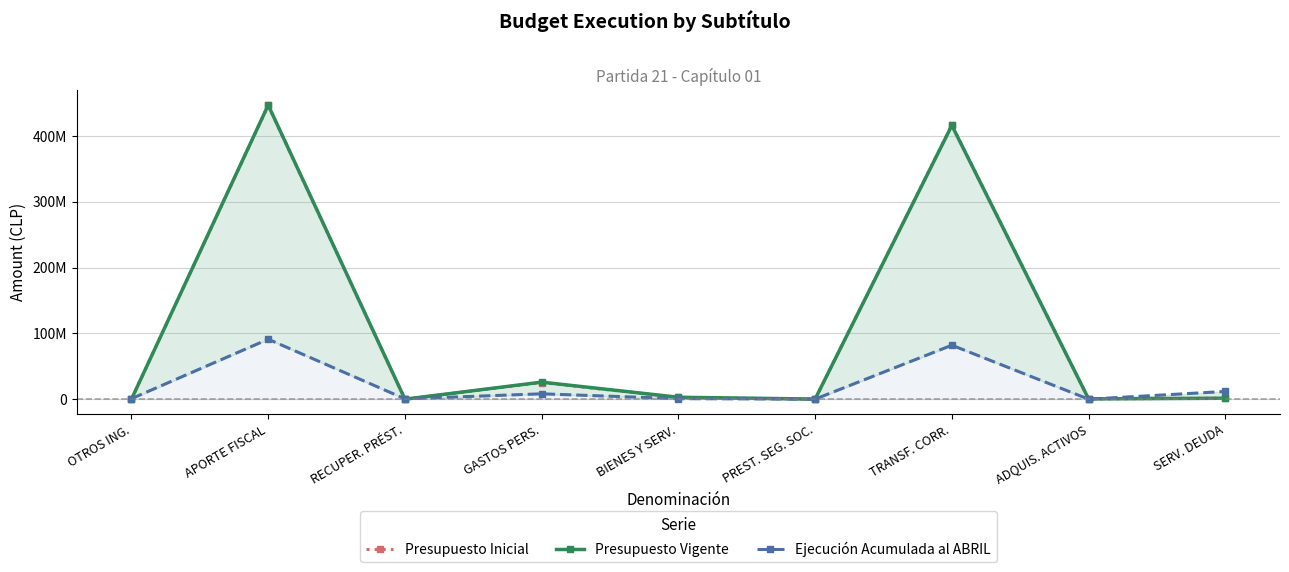

True or false: Presupuesto Inicial has more than 1 interior local peaks.

True